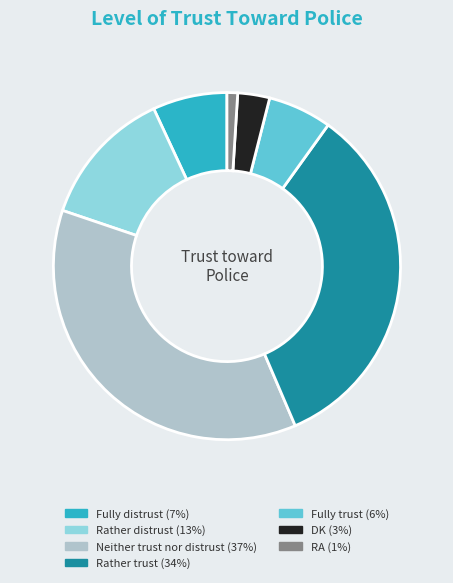

Is it true that Rather distrust is 25% of the pie?

False